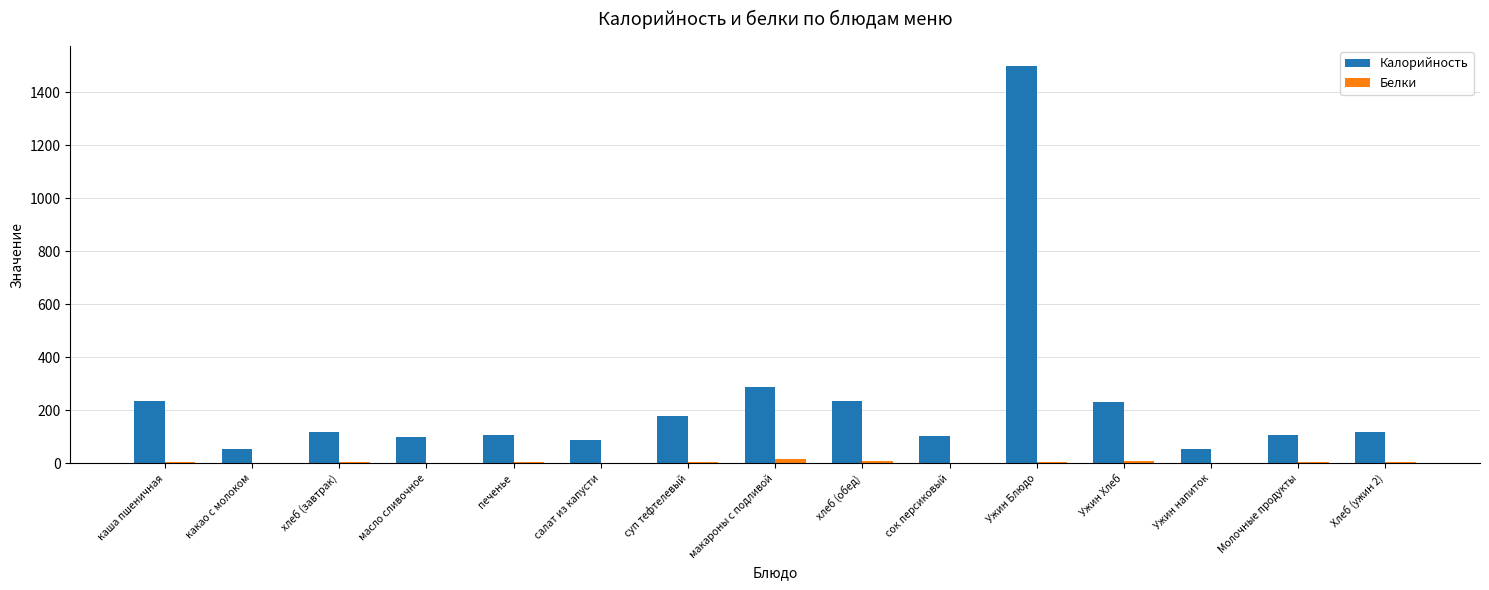

The value of Калорийность at макароны с подливой is 290.0. True or false?

True